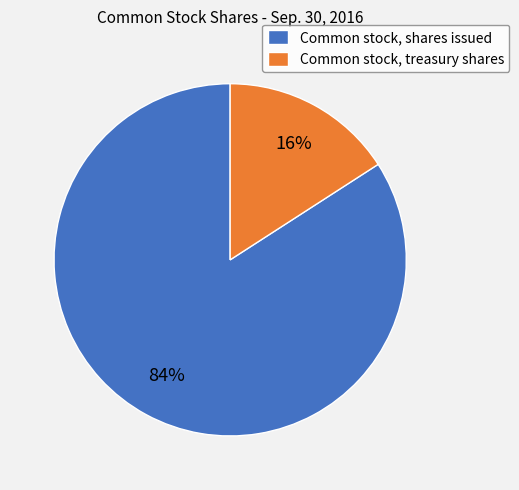

To the nearest percent, what is the difference between the largest and smallest slice percentages?

68%